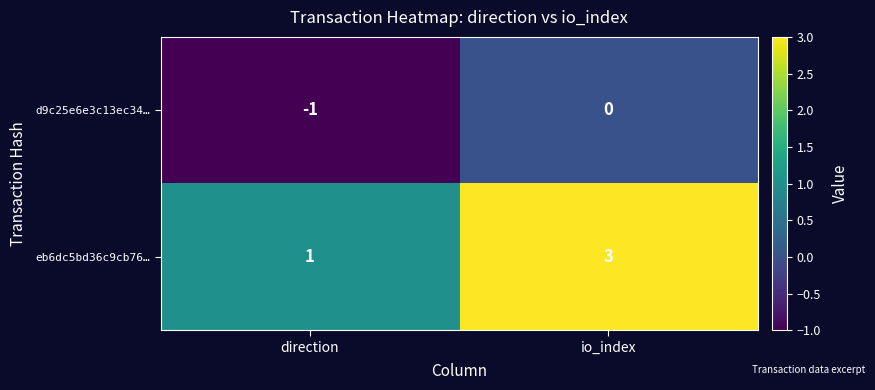

Which series has the largest total across all categories?

eb6dc5bd36c9cb76…